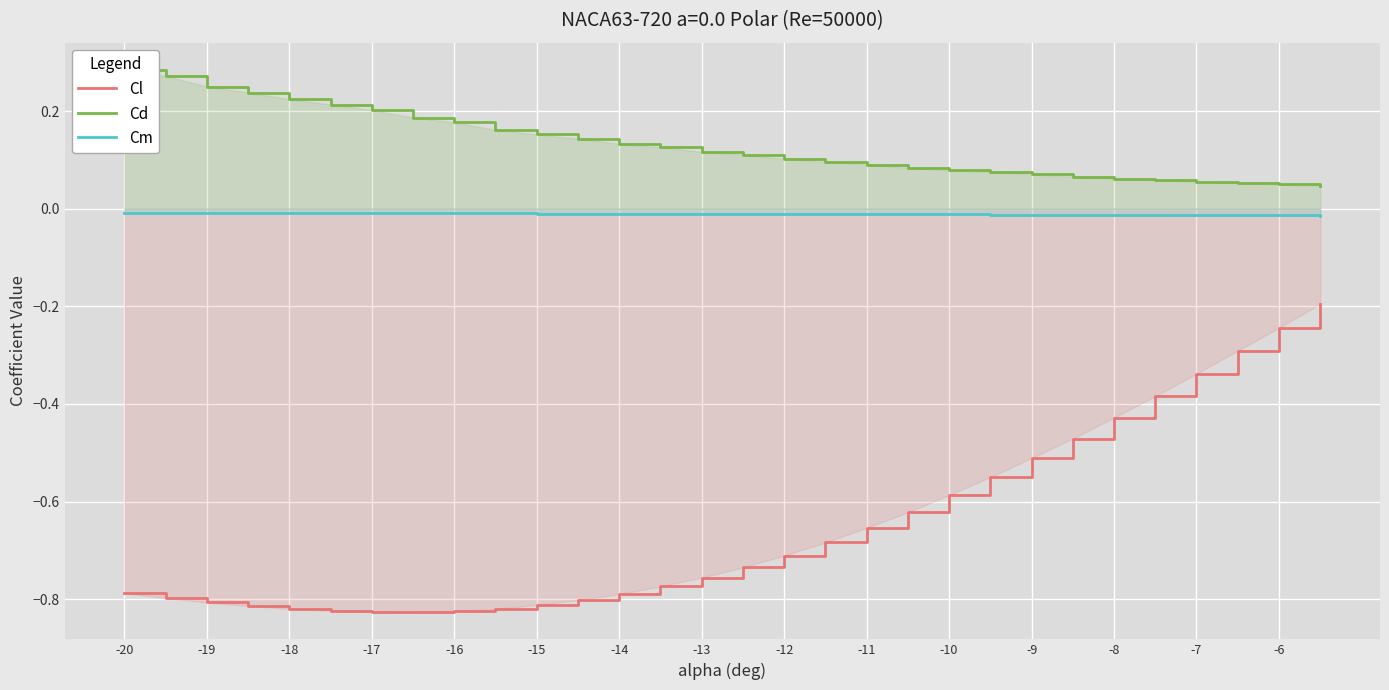

At how many categories does at least one series exceed 0?

30